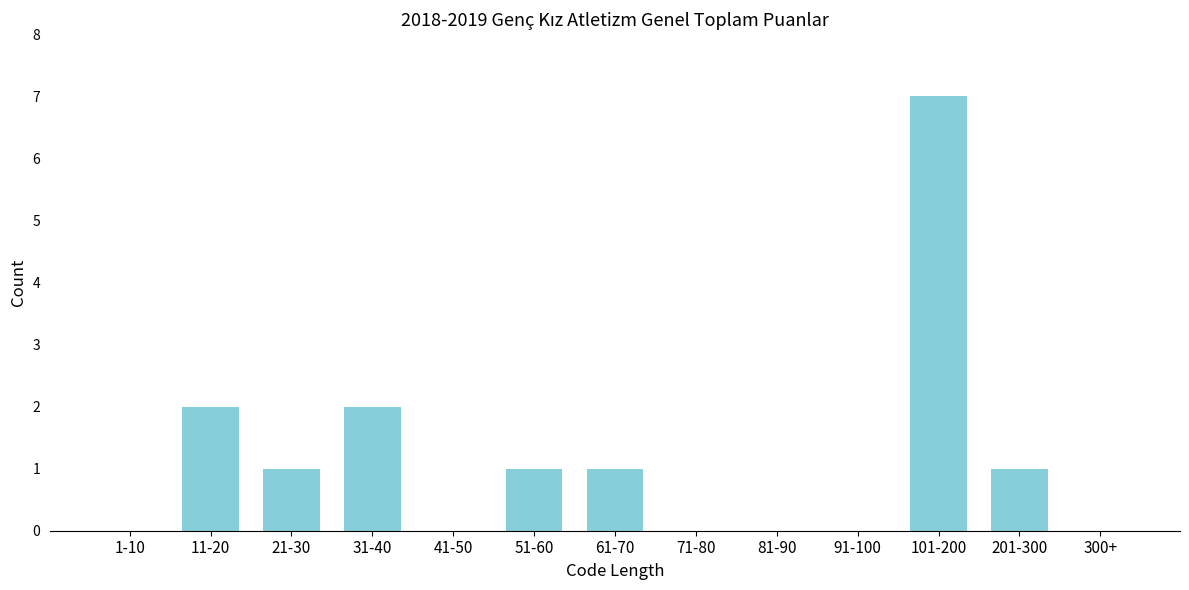

Reading left to right, transcribe all the data shown in this chart.

1-10=0	11-20=2	21-30=1	31-40=2	41-50=0	51-60=1	61-70=1	71-80=0	81-90=0	91-100=0	101-200=7	201-300=1	300+=0